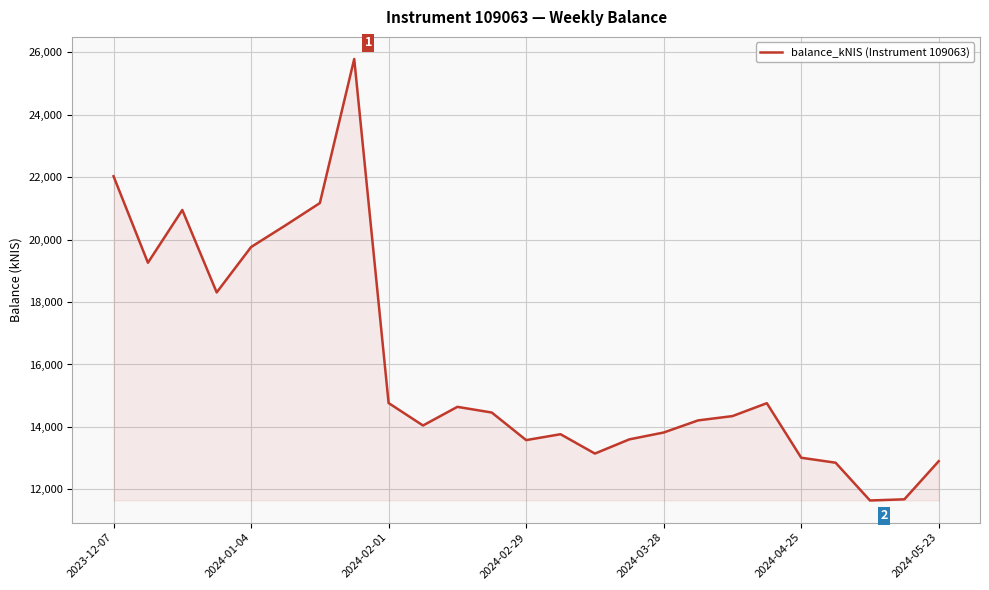

What is the difference between the maximum and minimum values?

14143.6